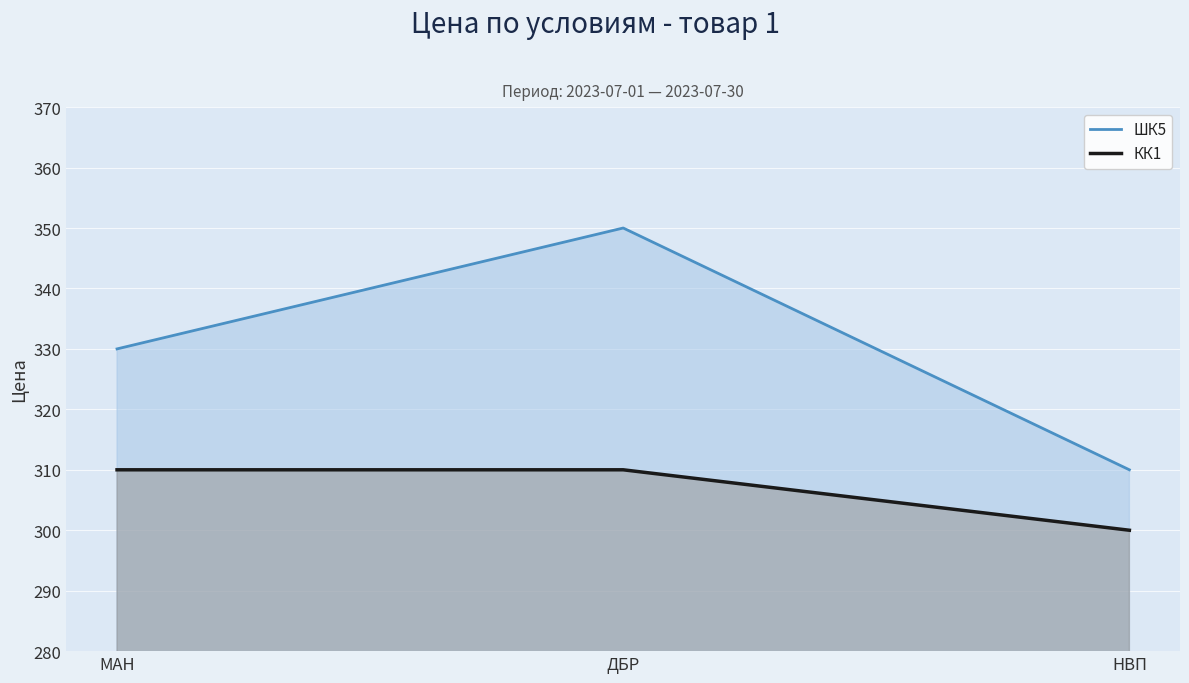

Rank the series by their maximum value, from lowest to highest.

КК1, ШК5